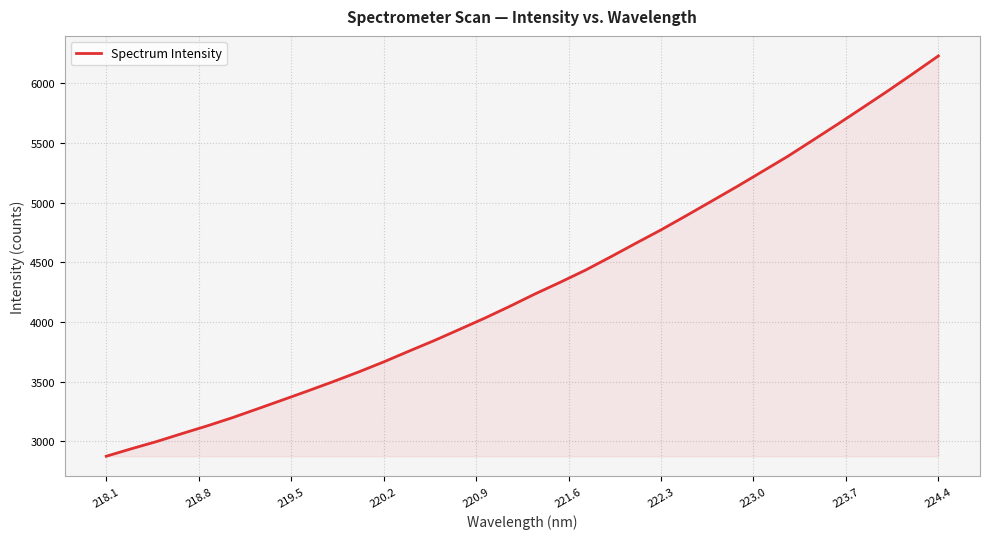

What is the smallest value displayed?

2875.0